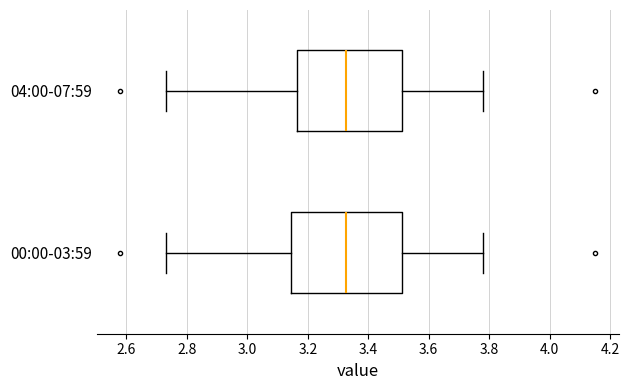

Reading bottom to top, read every box against the x-axis: the position of its median line, the range the box covers, and the ends of its whiskers. The values are not printed on the chart, so give them approximately, as read against the axis.

00:00-03:59: median 3.32, box 3.14 to 3.52, whiskers 2.74 to 3.78
04:00-07:59: median 3.32, box 3.16 to 3.52, whiskers 2.74 to 3.78